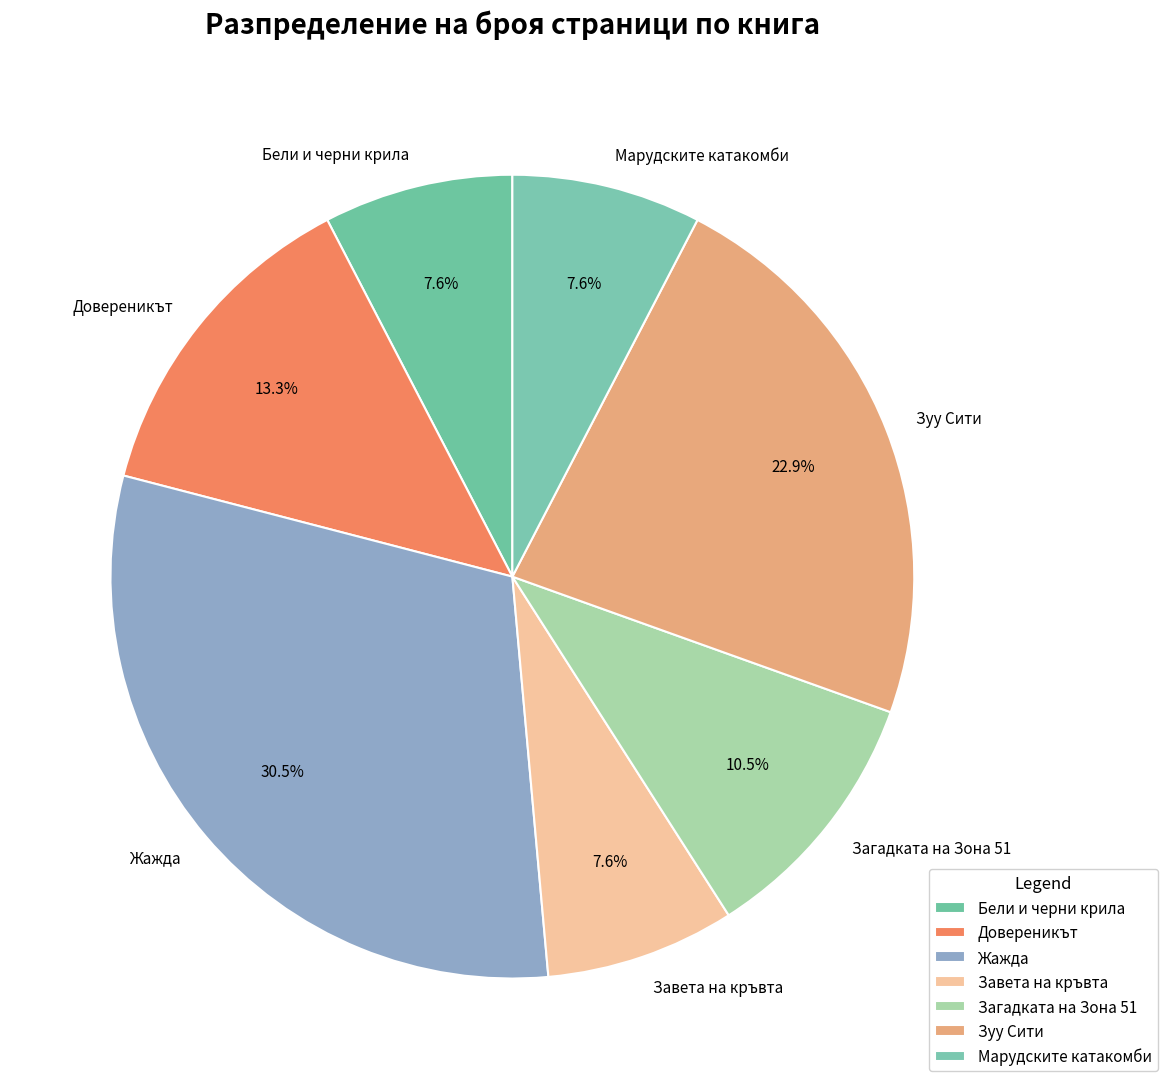

The Довереникът slice represents 20% of the pie. True or false?

False